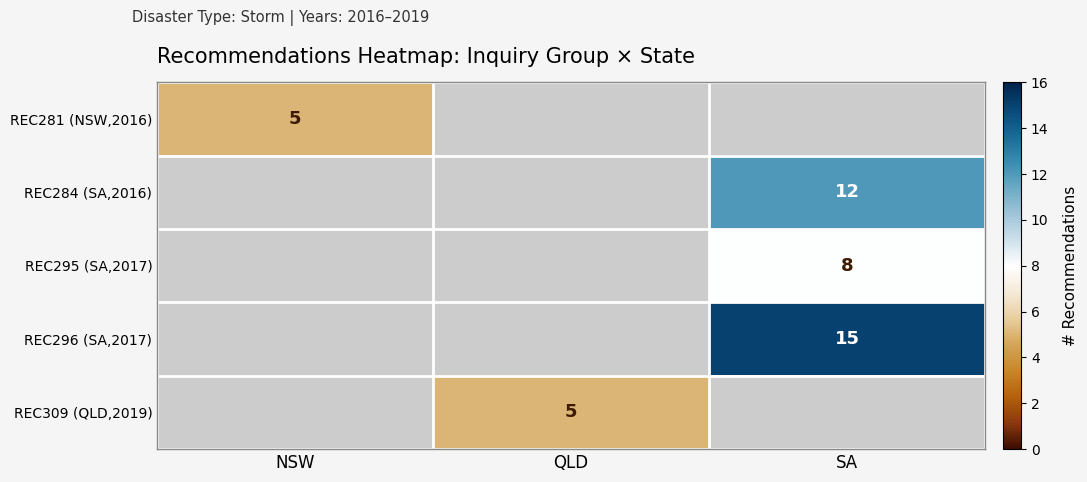

Between SA and NSW, which is larger?

NSW